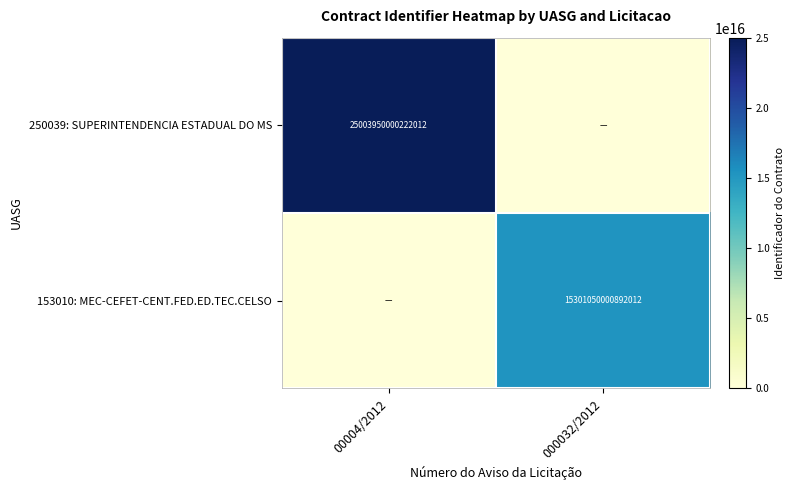

The 153010: MEC-CEFET-CENT.FED.ED.TEC.CELSO series shows 15301050000892012 at 000032/2012. True or false?

True